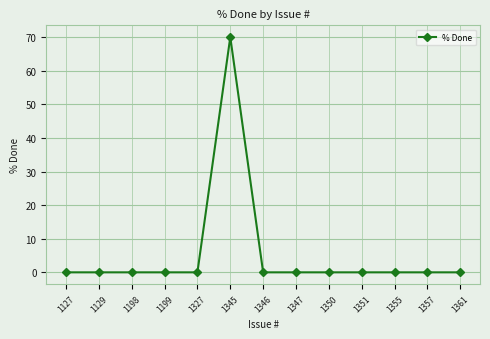

What is the maximum value shown in the chart?

70